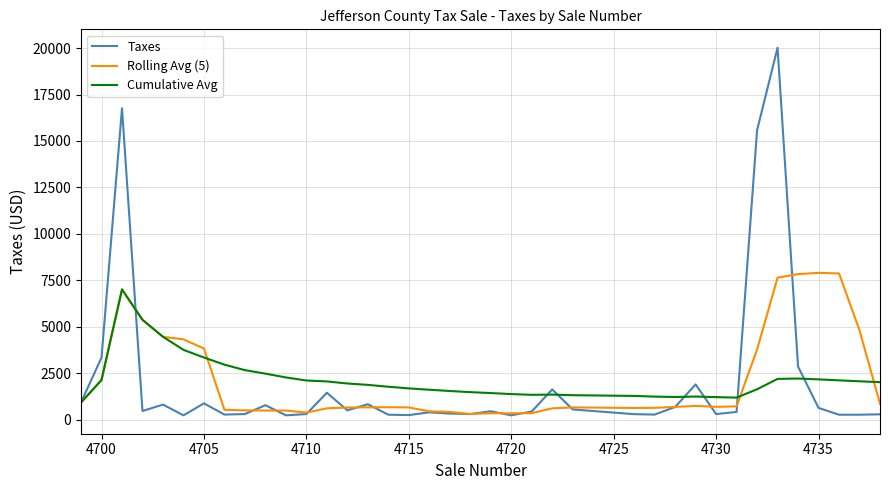

Which series has the widest spread of values?

Taxes